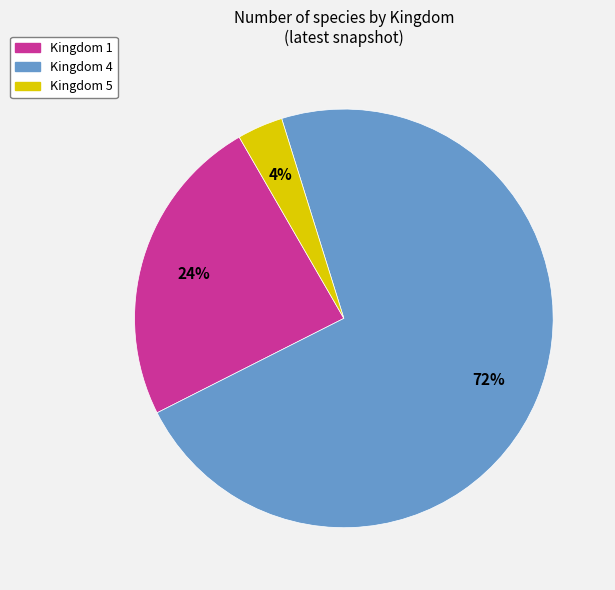

Which slice represents more than half of the pie?

Kingdom 4